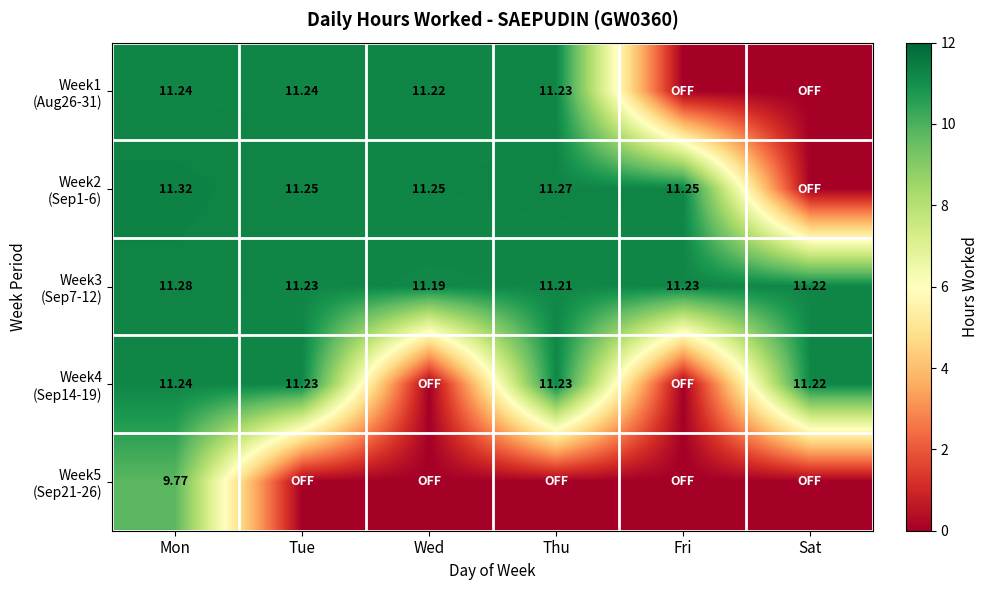

Where is Week4 (Sep14-19) nearest to the value 5?

Wed